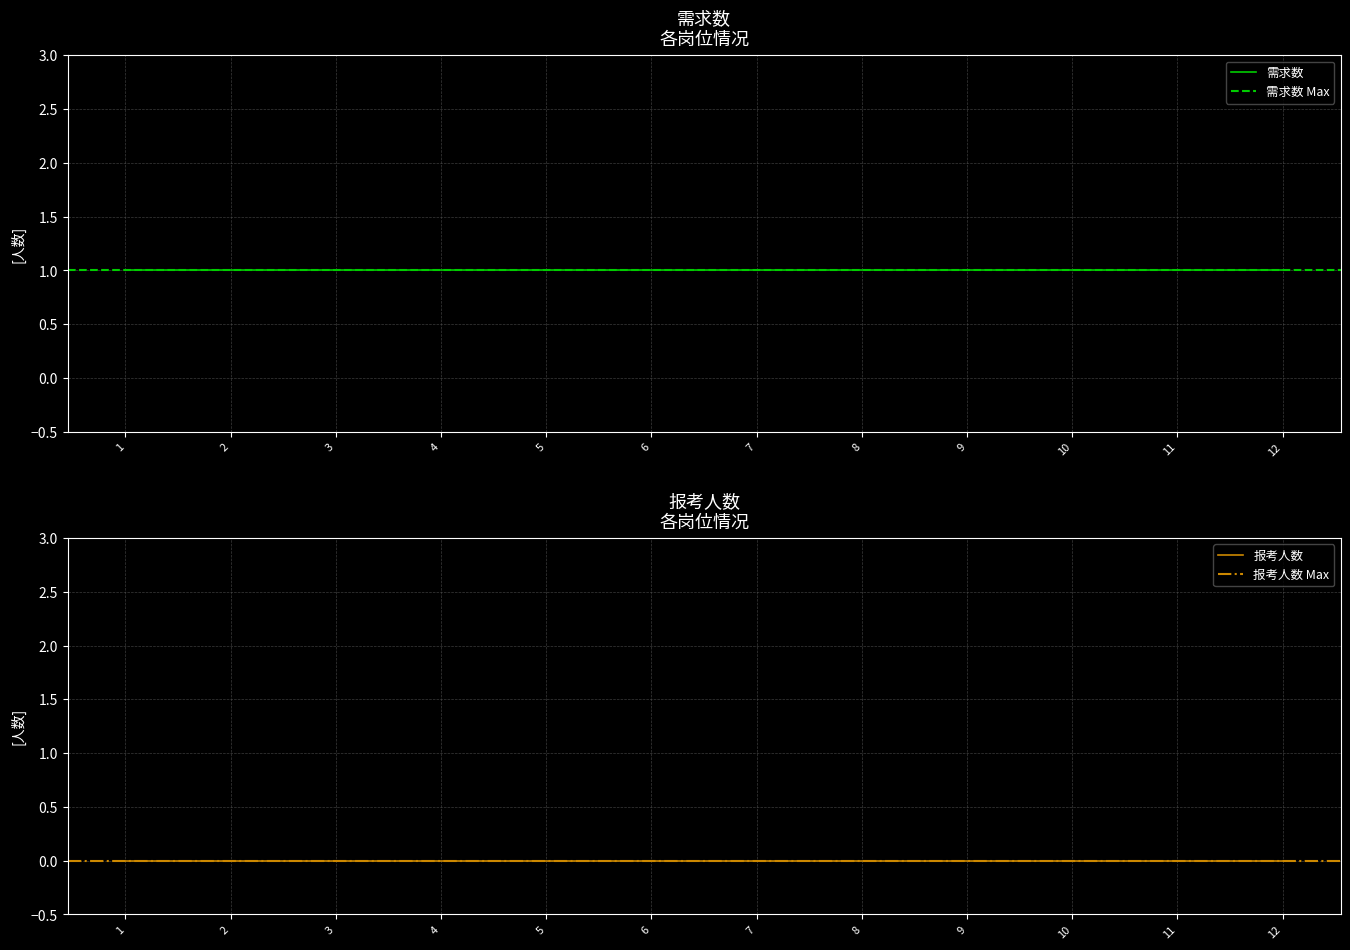

Which series has the largest total across all categories?

需求数